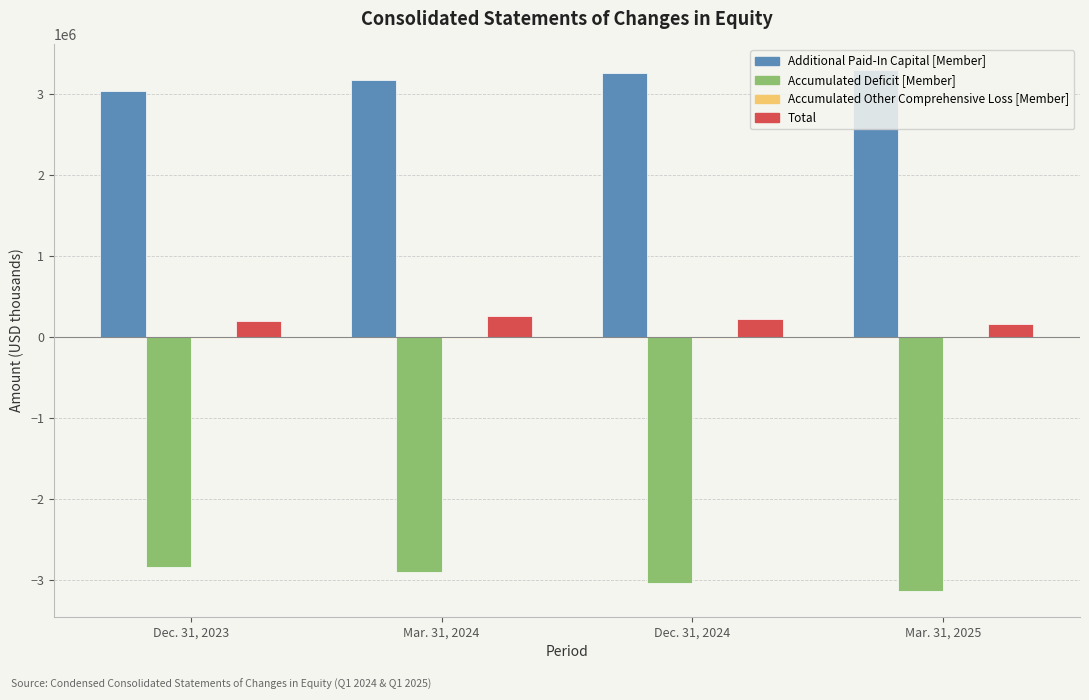

At how many categories does at least one series exceed 372821?

4